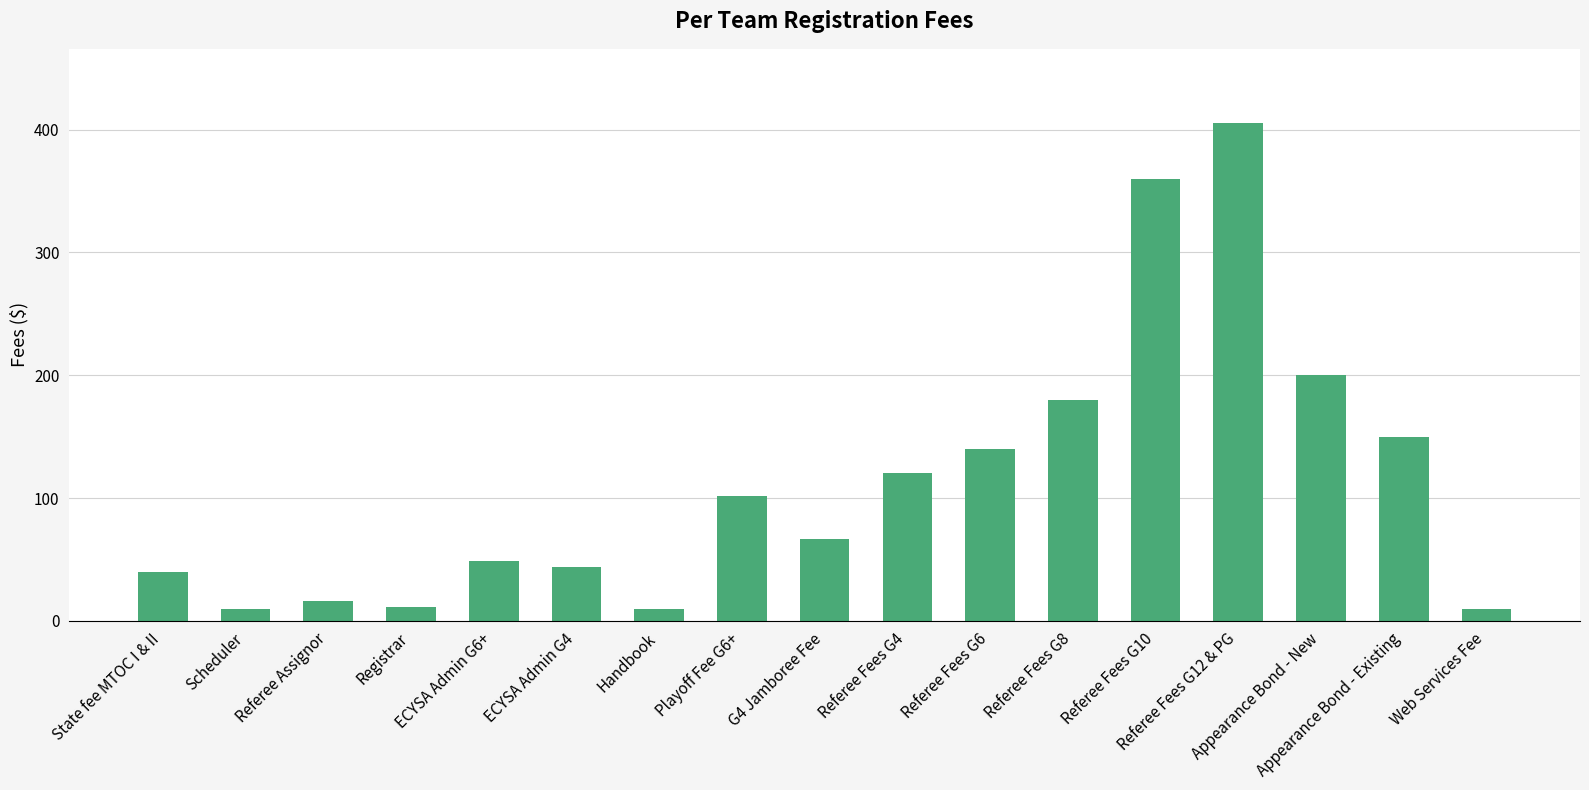

At which category does the chart reach its peak across all series?

Referee Fees G12 & PG